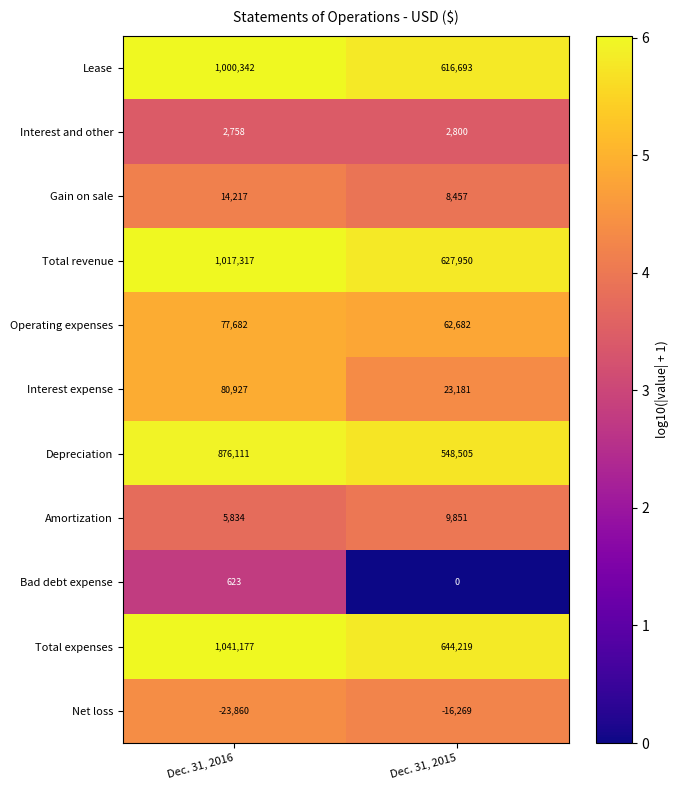

Which label corresponds to the smallest value in the chart?

Dec. 31, 2016